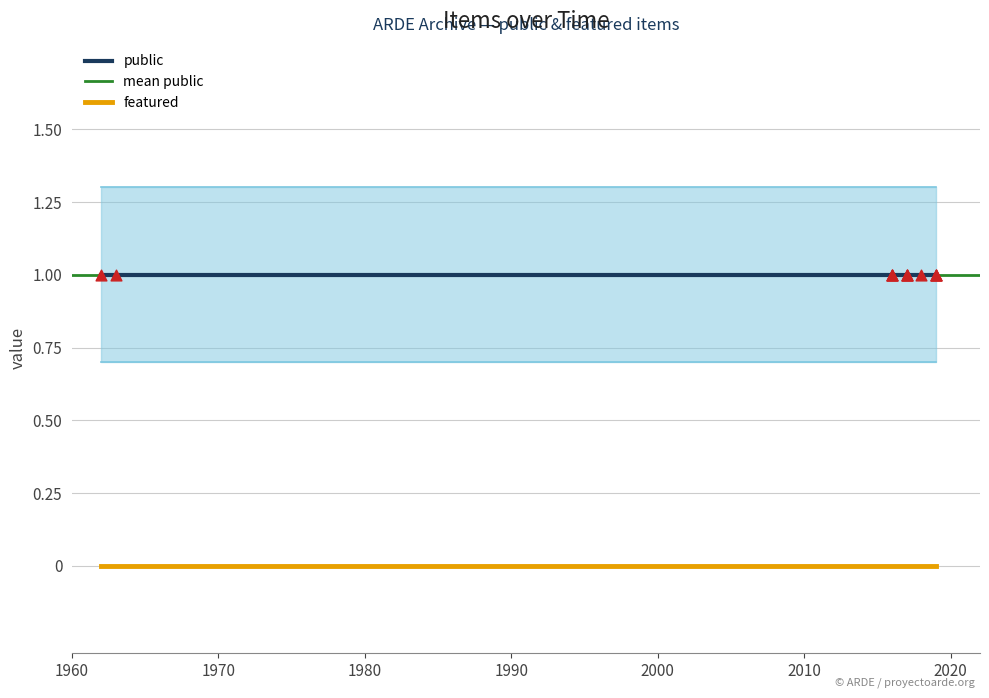

Which series has the largest total across all categories?

public